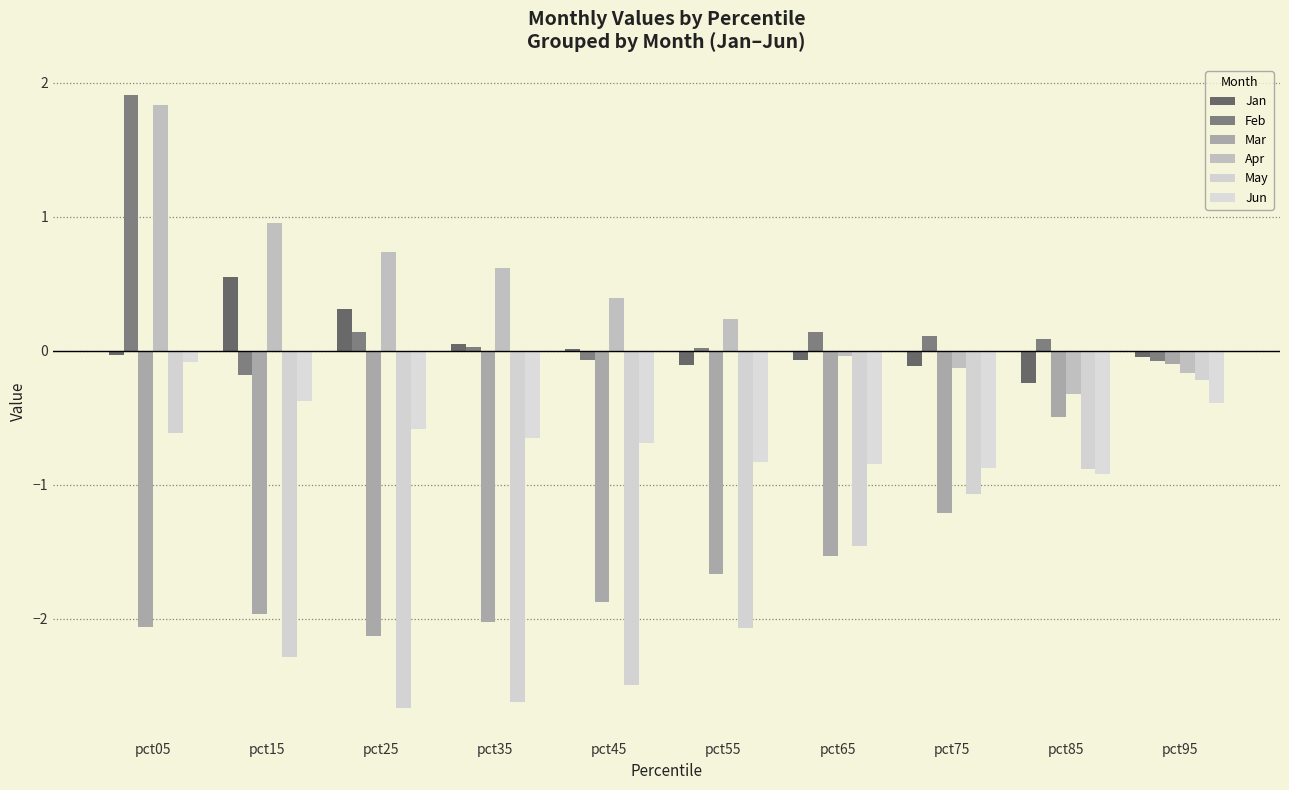

How many series are shown in this chart?

6